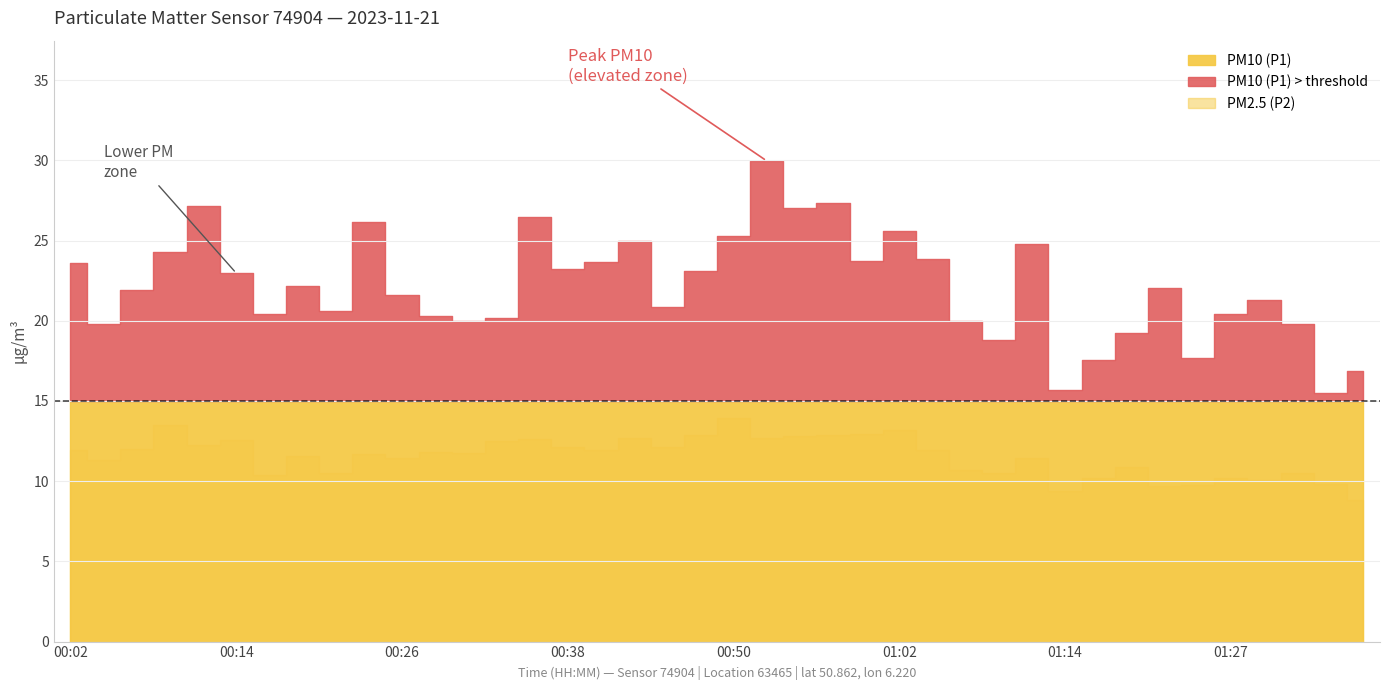

Reading left to right, list all the values displayed in this chart.

PM10 (P1): 23.6	19.8	21.9	24.3	27.2	23.0	20.4	22.2	20.6	26.1	21.6	20.3	20.0	20.2	26.5	23.2	23.7	25.0	20.9	23.1	25.3	30.0	27.0	27.4	23.7	25.6	23.9	20.0	18.8	24.8	15.7	17.6	19.2	22.0	17.7	20.4	21.3	19.8	15.5	16.9
PM2.5 (P2): 11.9	11.3	12.0	13.5	12.2	12.6	10.4	11.6	10.5	11.7	11.5	11.8	11.7	12.5	12.6	12.1	11.9	12.7	12.1	12.9	13.9	12.7	12.8	12.9	12.9	13.2	12.0	10.7	10.5	11.4	9.4	10.2	10.9	9.7	9.8	10.2	10.1	10.5	9.8	8.8